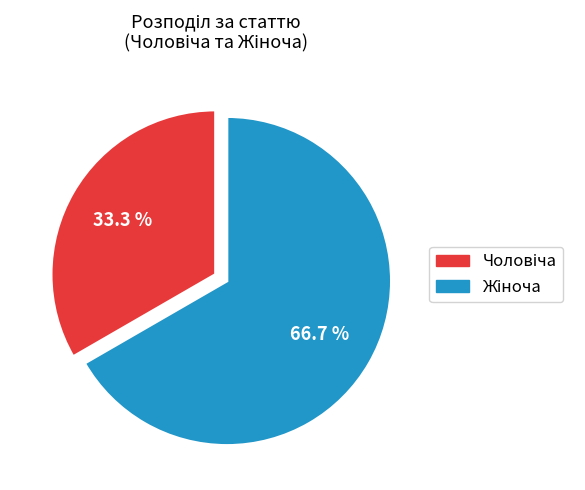

Is there any slice that represents more than half of the pie?

Yes